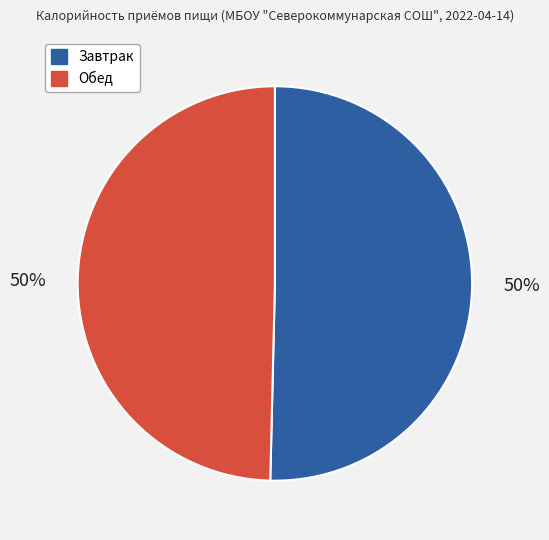

What is the ratio of the value at Обед to the value at Завтрак?

1.0